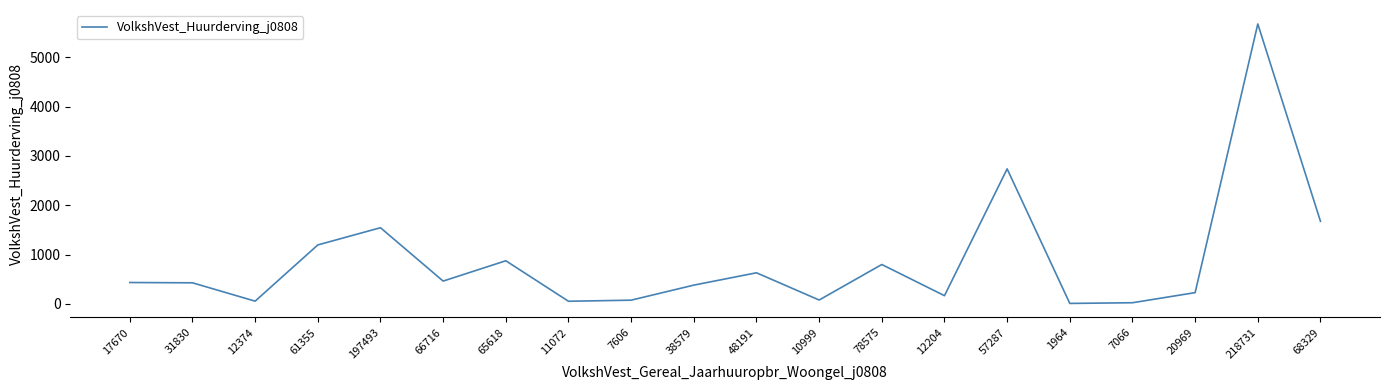

What is the difference between the values at 38579 and 7066?

357